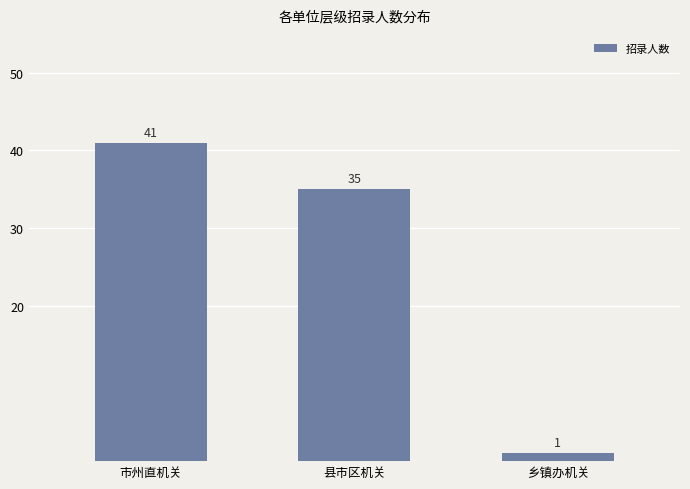

Reading left to right, extract all data points from this chart.

41	35	1